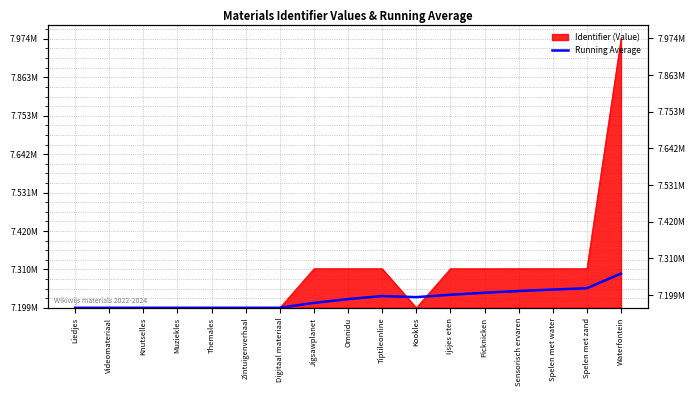

How many lines are shown in the chart?

1